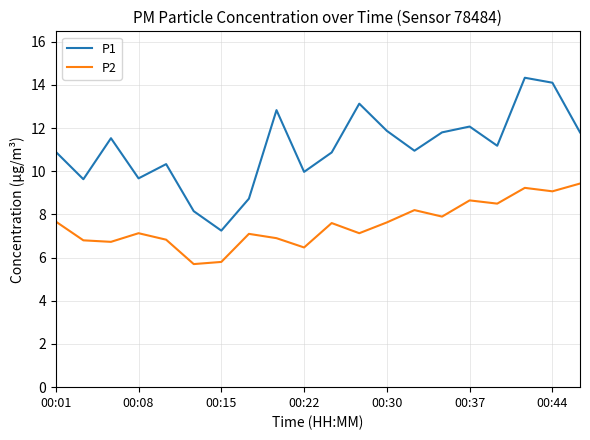

List the series in order of their overall mean, lowest first.

P2, P1